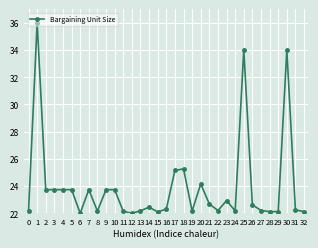

What is the value of the 25th point from the left?

22.2